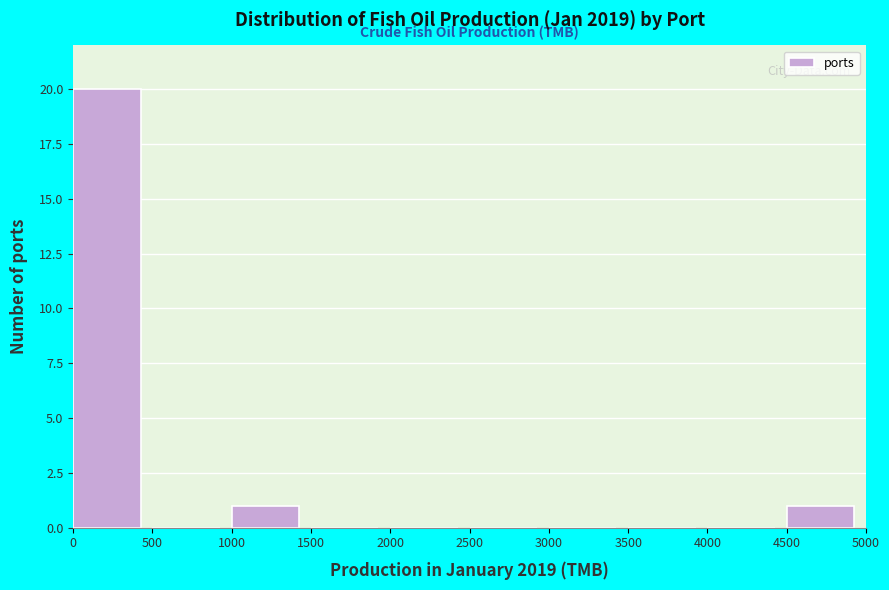

Reading left to right, list every bar in this chart as the range it spans on the x-axis followed by its height. The values are not printed on the chart, so give them approximately, as read against the axis.

0 to 500: 20
500 to 1000: 0
1000 to 1500: 1
1500 to 2000: 0
2000 to 2500: 0
2500 to 3000: 0
3000 to 3500: 0
3500 to 4000: 0
4000 to 4500: 0
4500 to 5000: 1